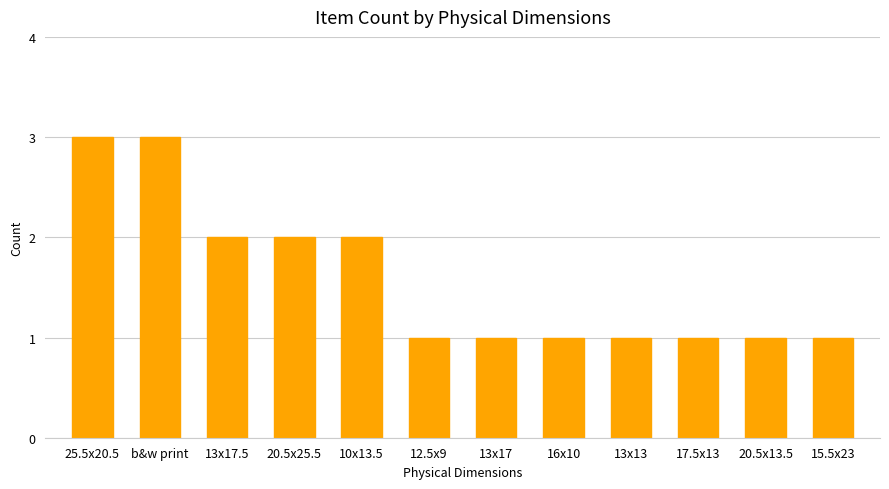

Reading left to right, transcribe all the data shown in this chart.

3	3	2	2	2	1	1	1	1	1	1	1